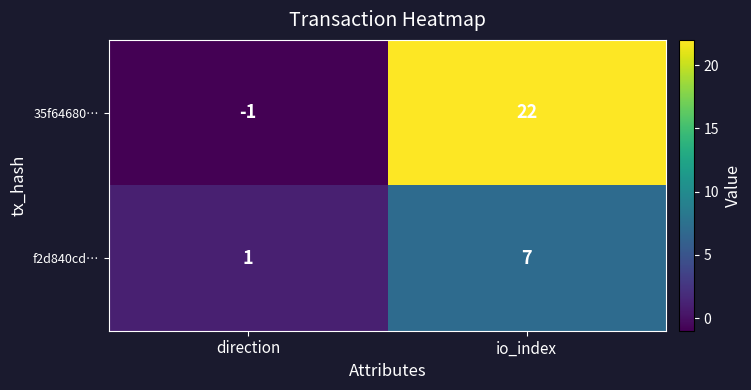

List the labels in order of f2d840cd… value, largest first.

io_index, direction